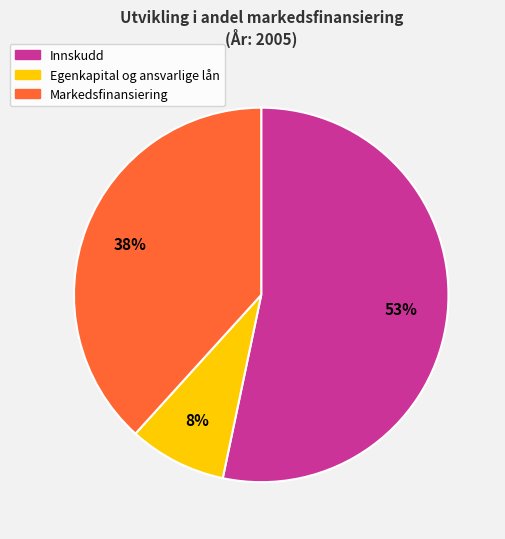

Count the number of slices in the pie.

3